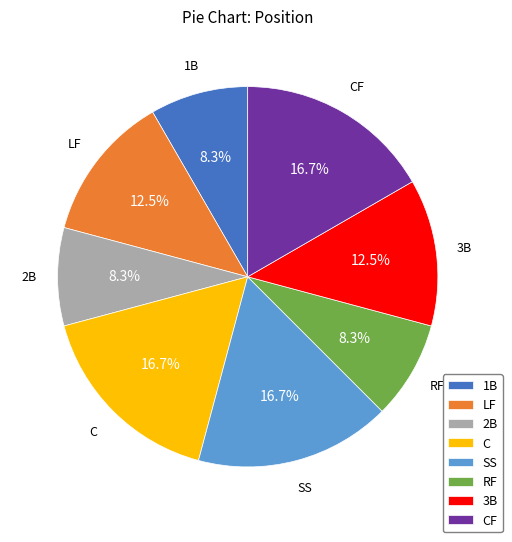

What percentage is the C slice, to the nearest percent?

17%